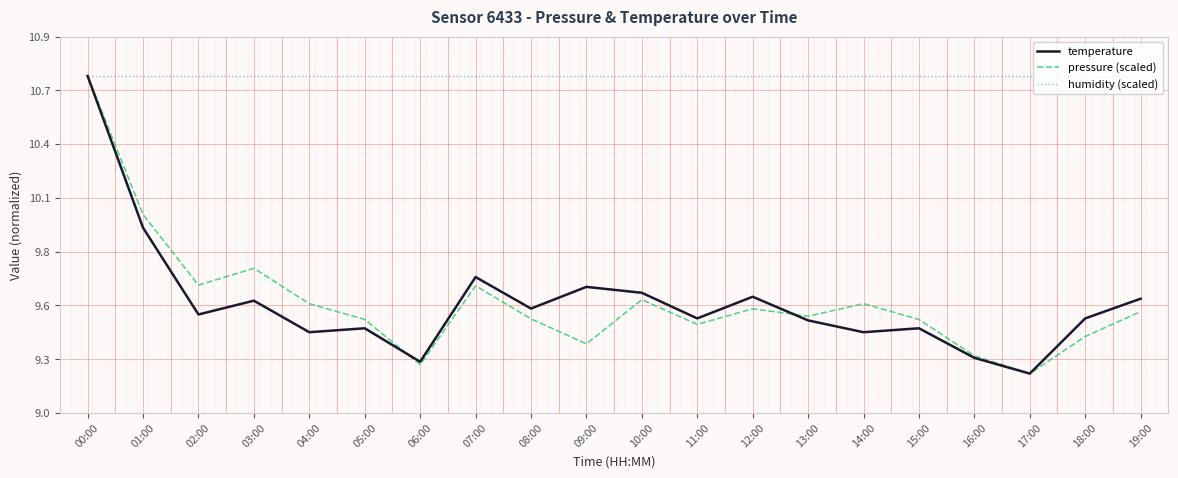

What is the sum of all pressure (scaled) values?

191.7